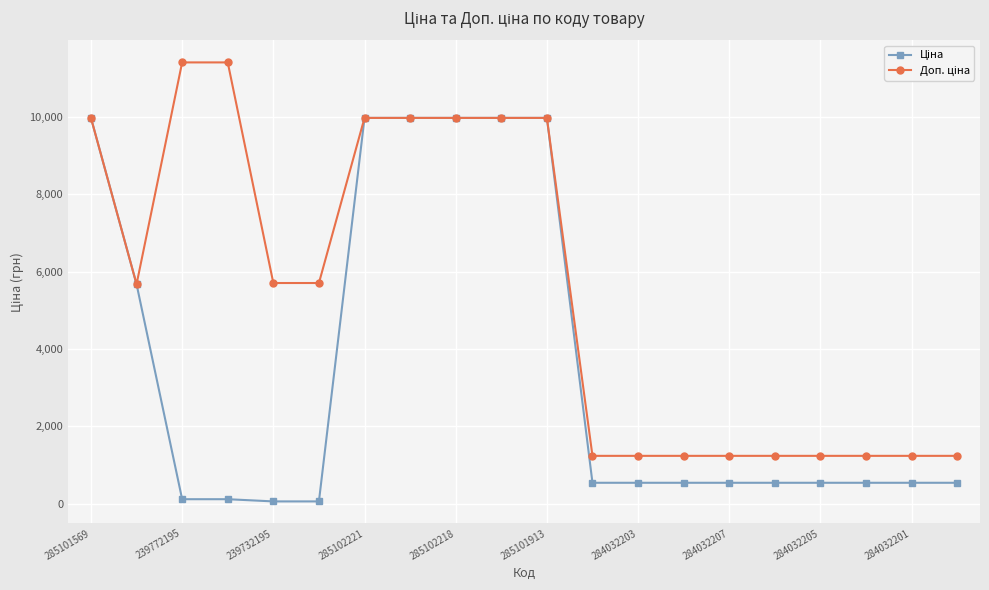

What is the greatest value displayed?

11410.0